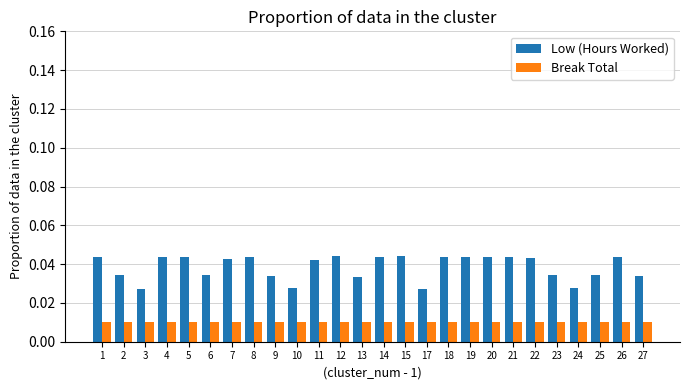

Is the value of Low (Hours Worked) at 2 greater than the value of Break Total at 5?

Yes